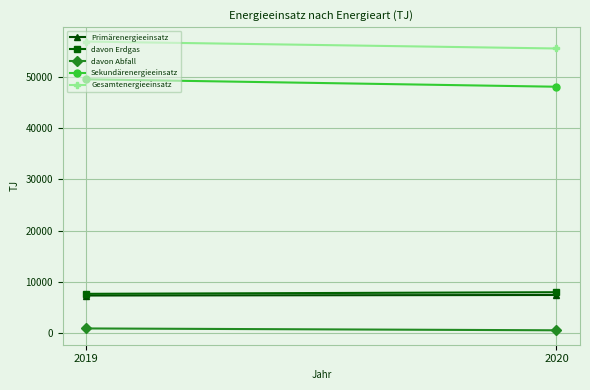

Between 2020 and 2019, which is larger?

2020